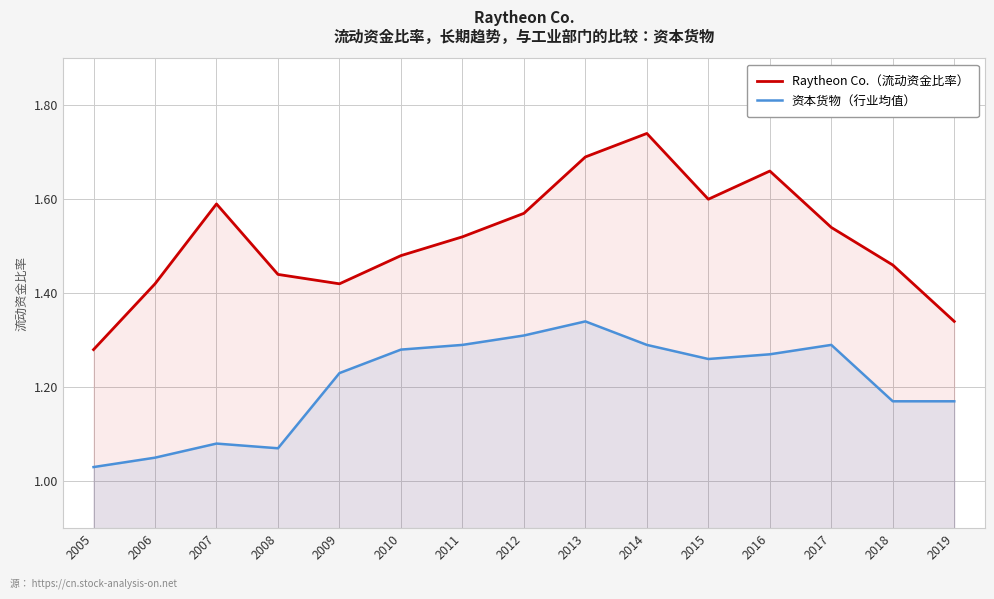

Reading left to right, extract all data points from this chart.

Raytheon Co.（流动资金比率）: 1.3	1.4	1.6	1.4	1.4	1.5	1.5	1.6	1.7	1.7	1.6	1.7	1.5	1.5	1.3
资本货物（行业均值）: 1.0	1.1	1.1	1.1	1.2	1.3	1.3	1.3	1.3	1.3	1.3	1.3	1.3	1.2	1.2